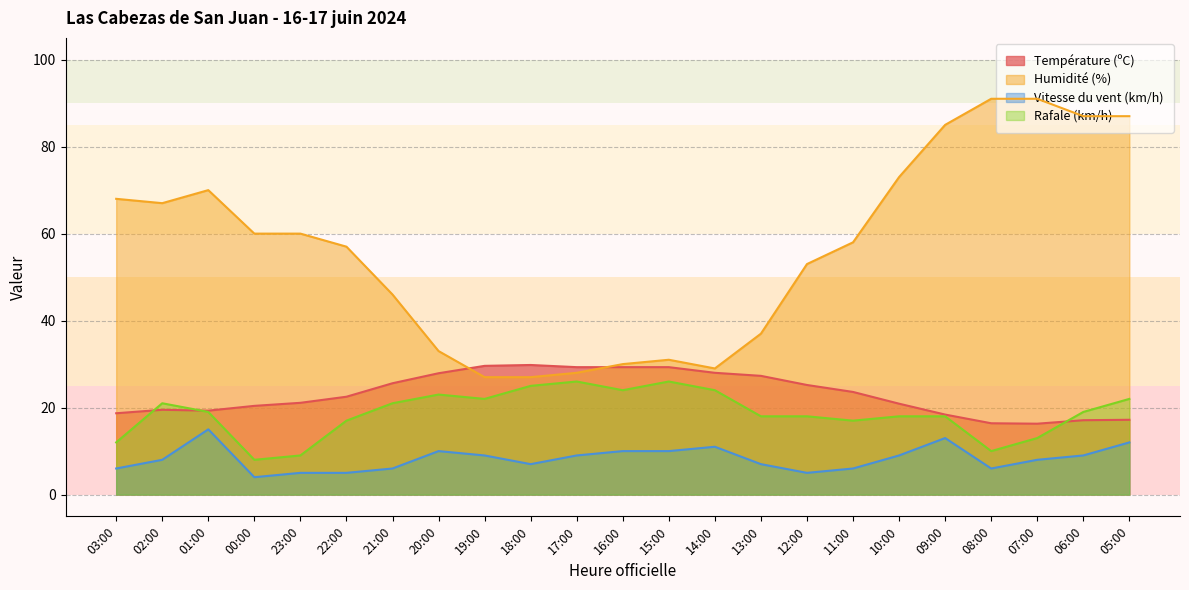

How many data points does each series have?

23